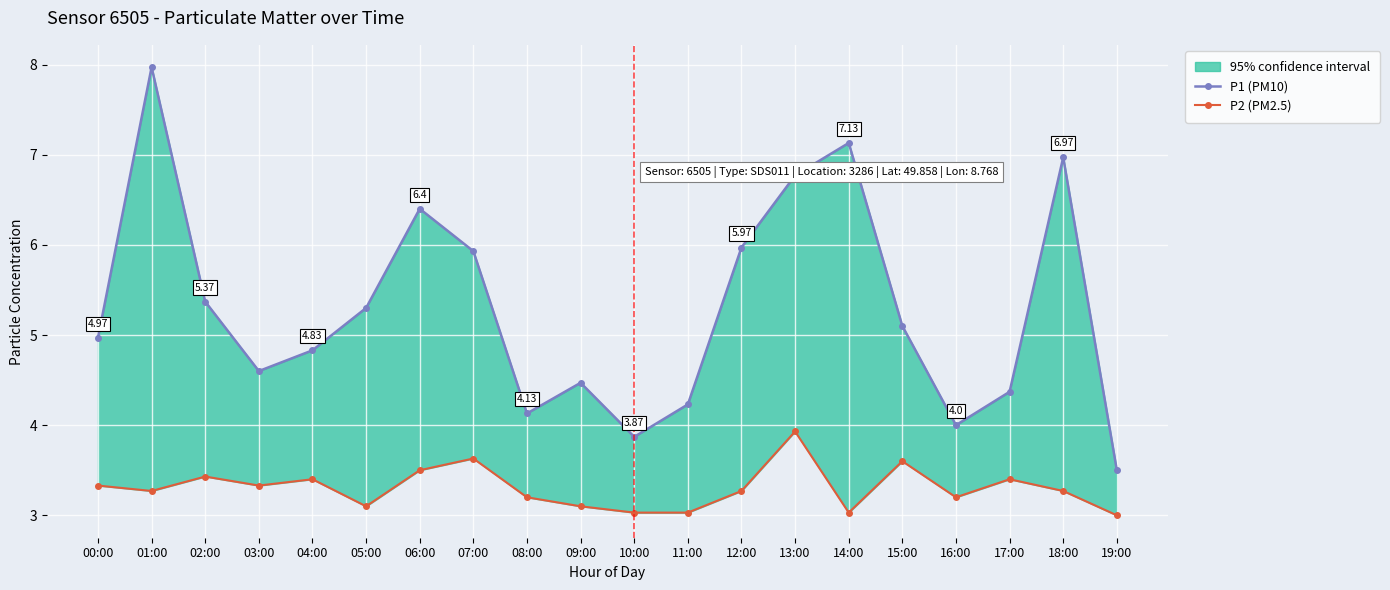

At how many categories does at least one series exceed 5?

10